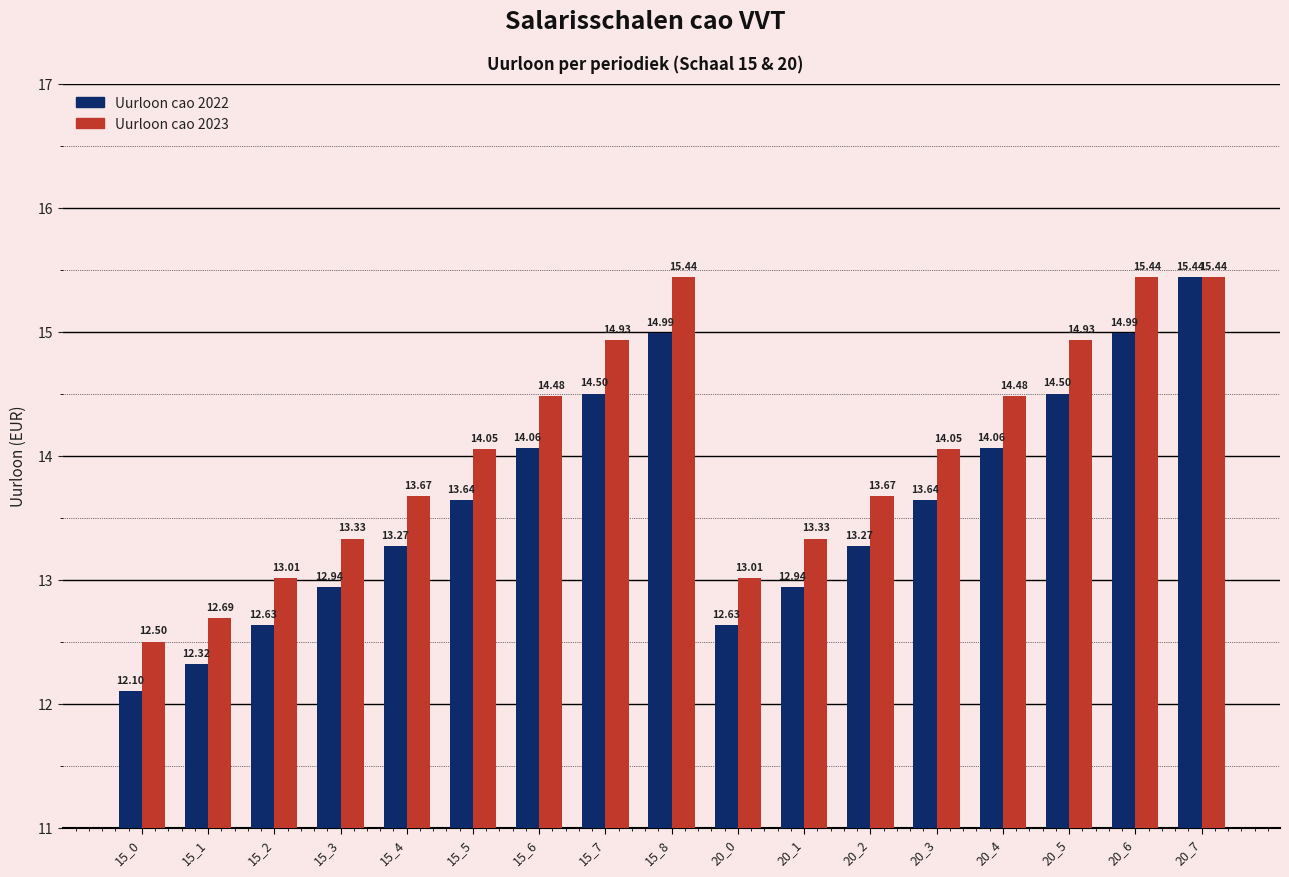

Is the value of Uurloon cao 2022 at 15_3 greater than the value of Uurloon cao 2023 at 20_2?

No